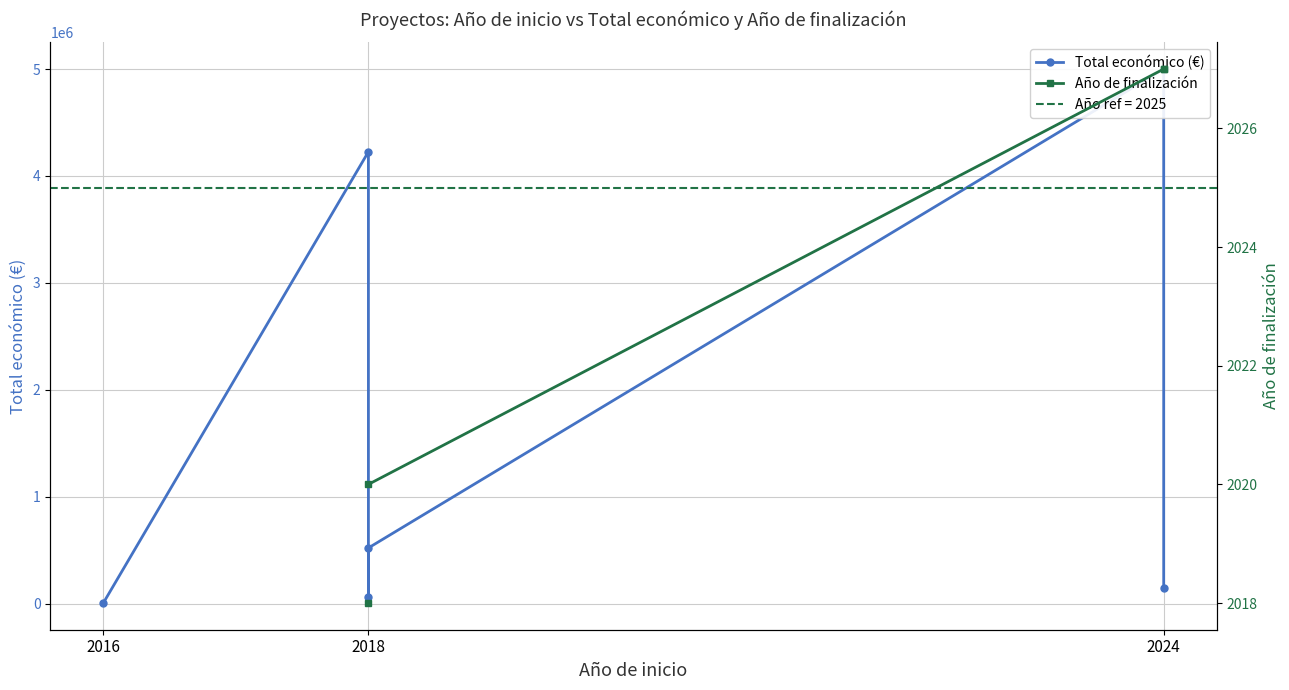

List the series in order of their peak value, lowest first.

Total económico (€), Año de finalización